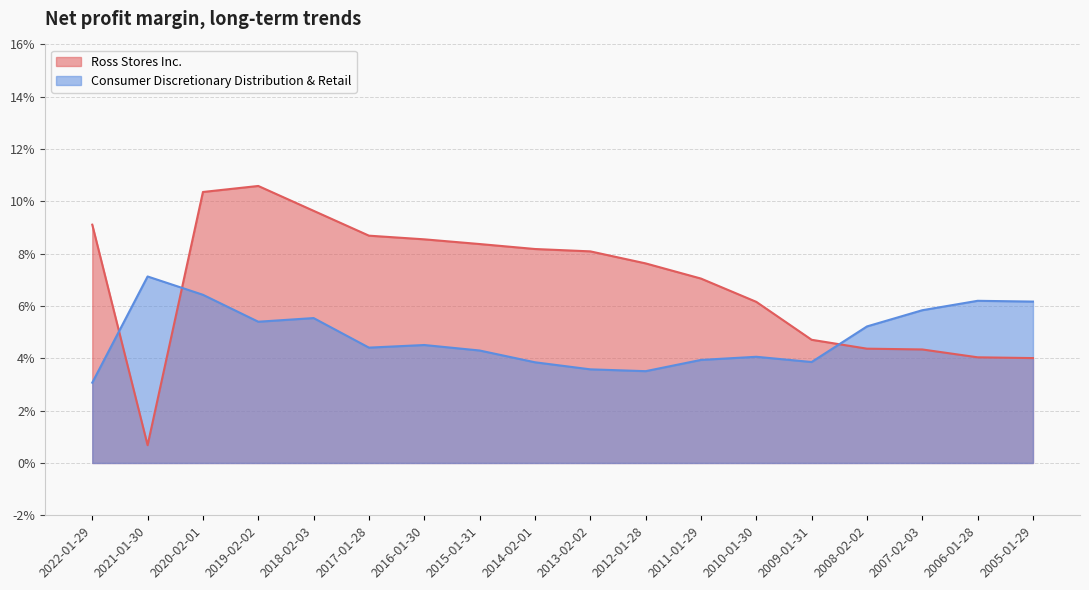

True or false: Ross Stores Inc. has more than 0 points higher than both neighbors.

True